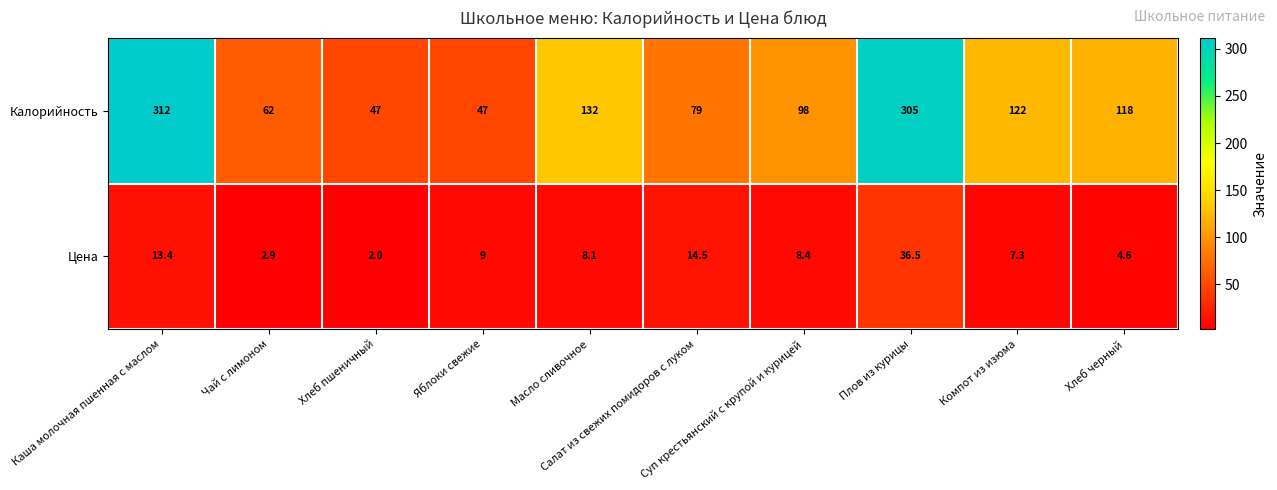

What is the total value across all series at Масло сливочное?

140.1